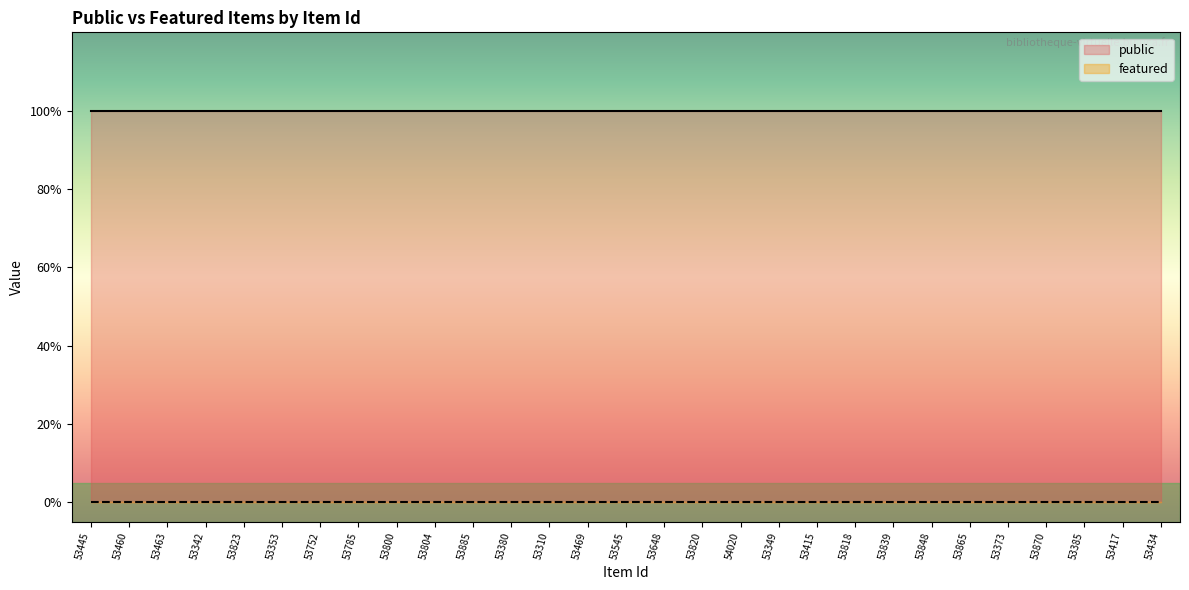

True or false: public and featured intersect in this chart.

False